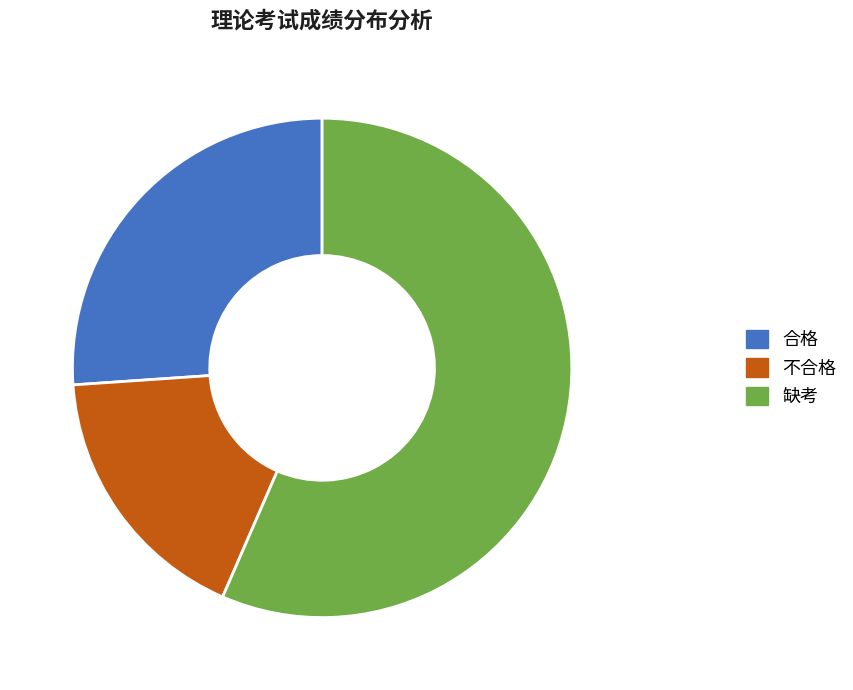

Rank the categories by value from highest to lowest.

缺考, 合格, 不合格